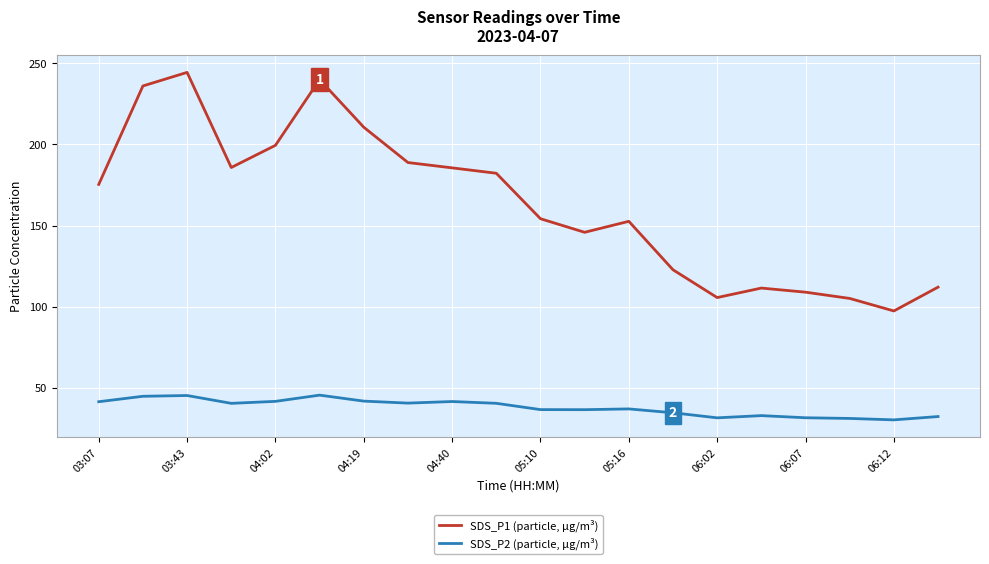

Does the chart have visible grid lines?

Yes